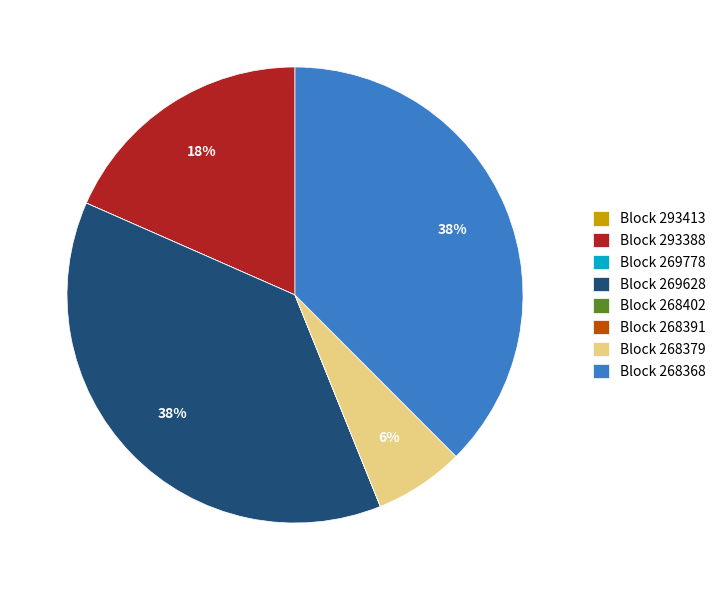

Approximately how many times larger is the value at Block 293388 compared to Block 268368?

0.5